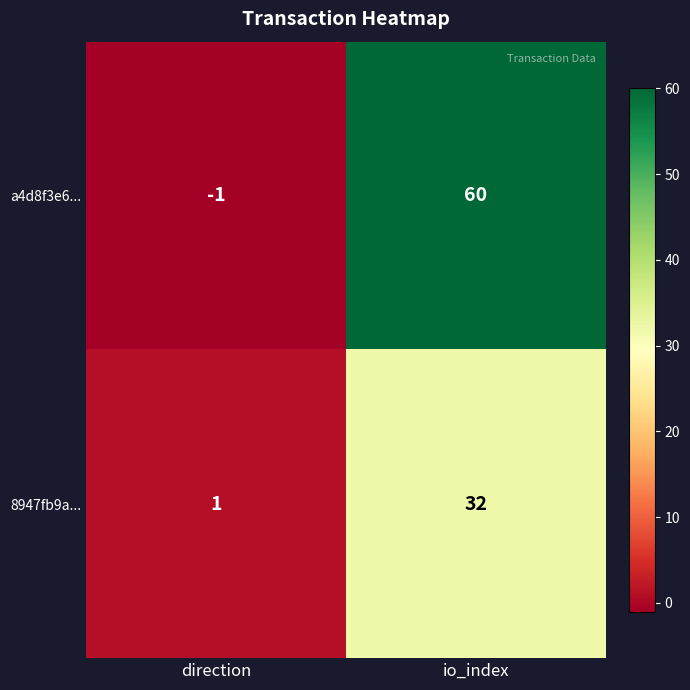

What is the spread (max minus min) of values at io_index?

28